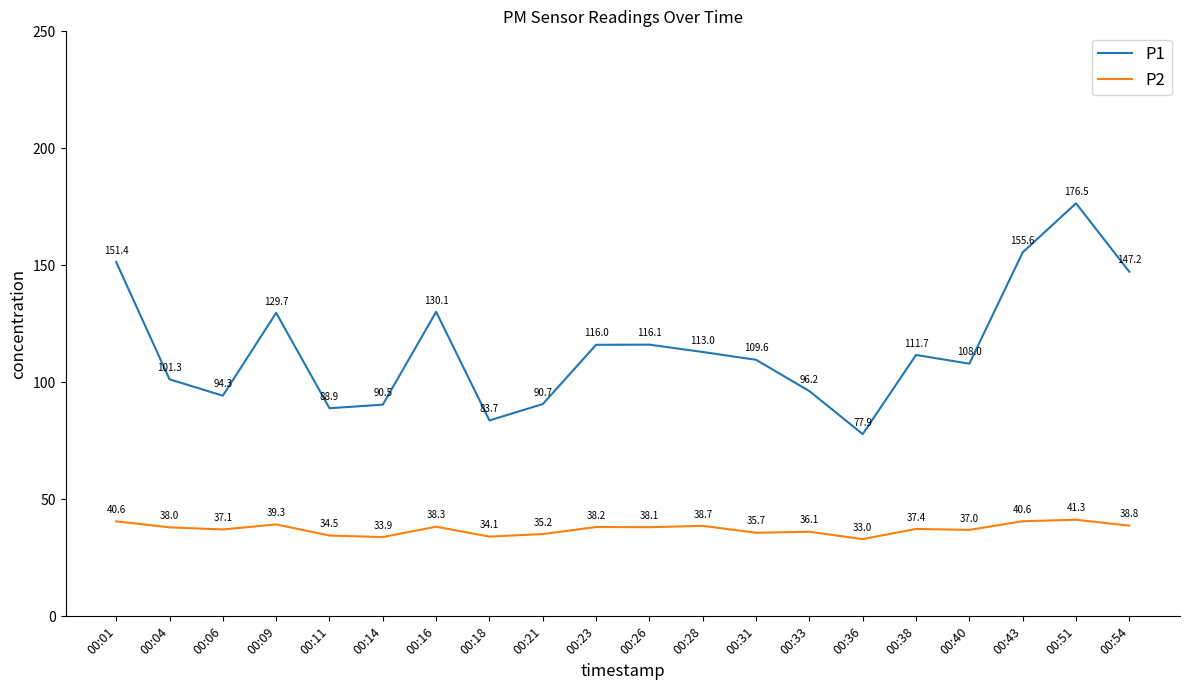

At which label is P1 closest to 127?

00:09